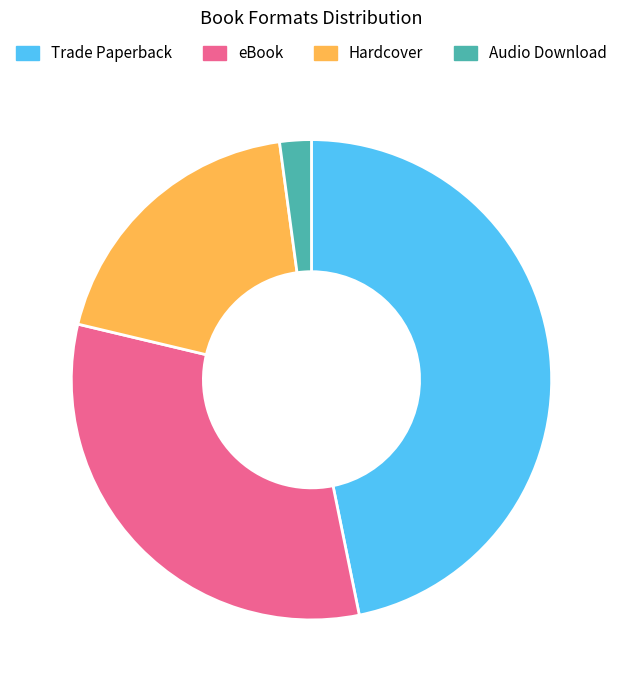

Is there a majority slice in this chart?

No